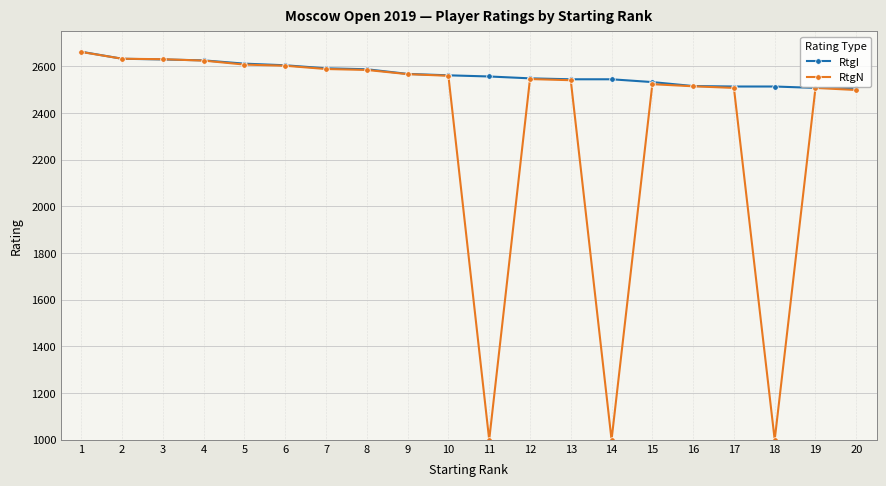

What is the total value across all series at 15?

5057